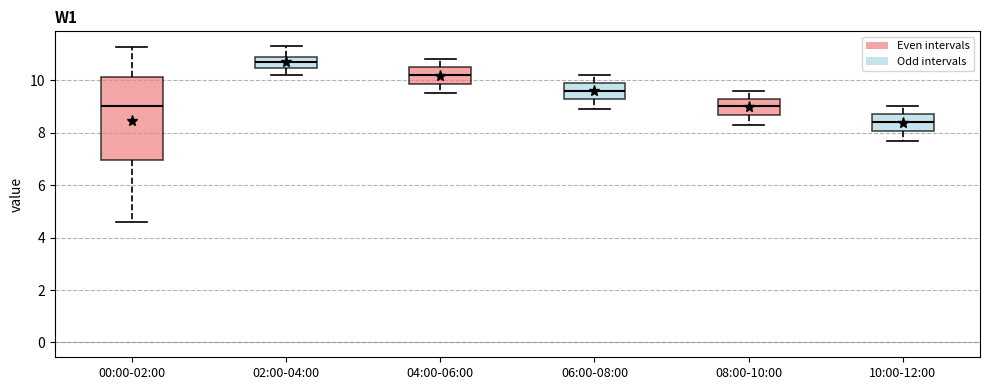

Which box's median line is the highest?

02:00-04:00